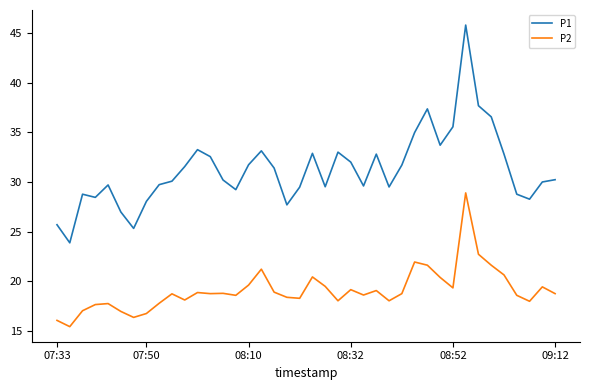

How many lines are shown in the chart?

2